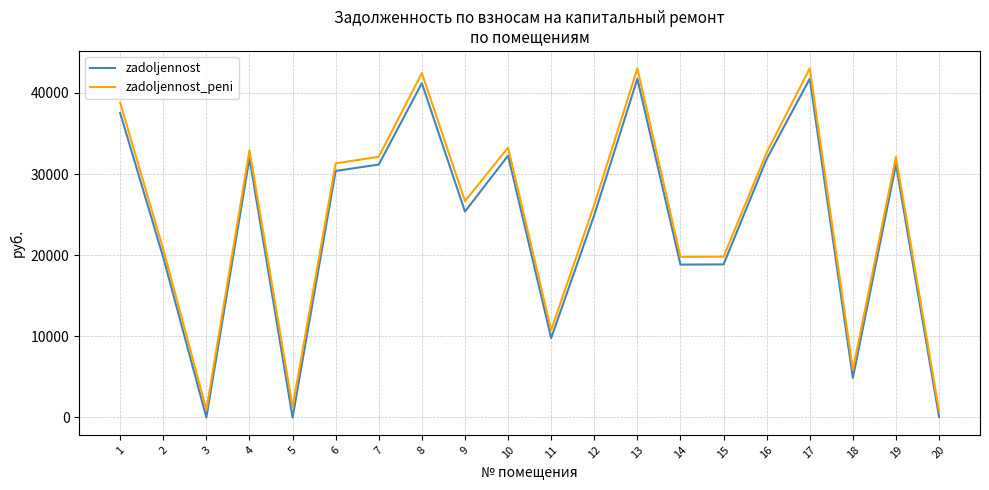

What is the spread (max minus min) of values at 4?

978.4